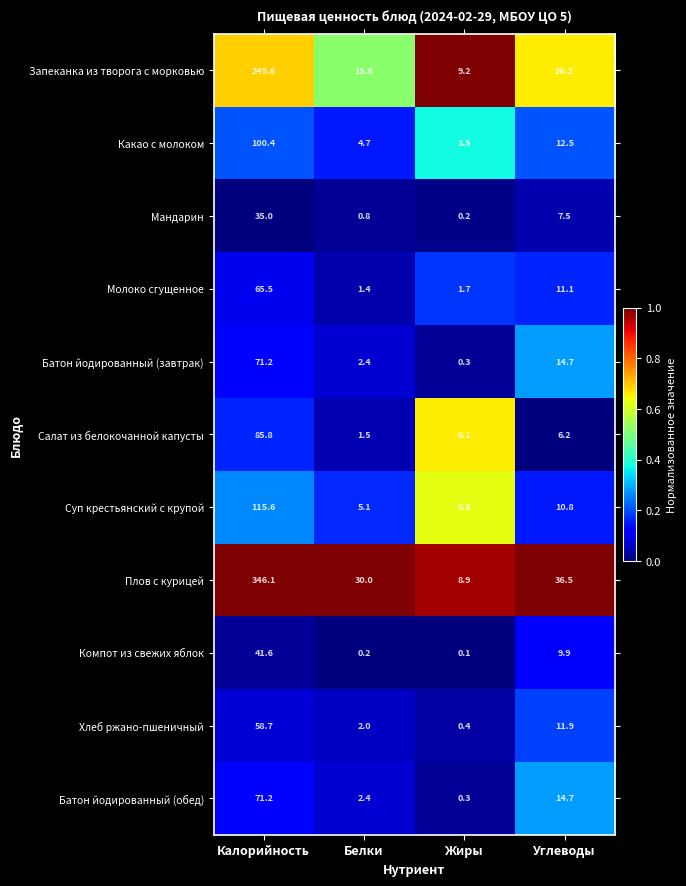

The Запеканка из творога с морковью series shows 15.6 at Белки. True or false?

True